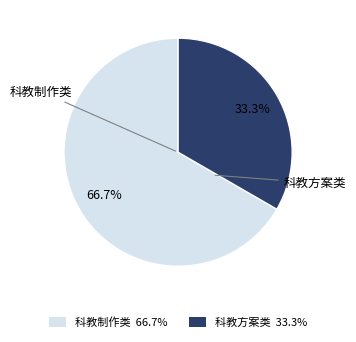

What is the ratio of the value at 科教方案类 to the value at 科教制作类?

0.5